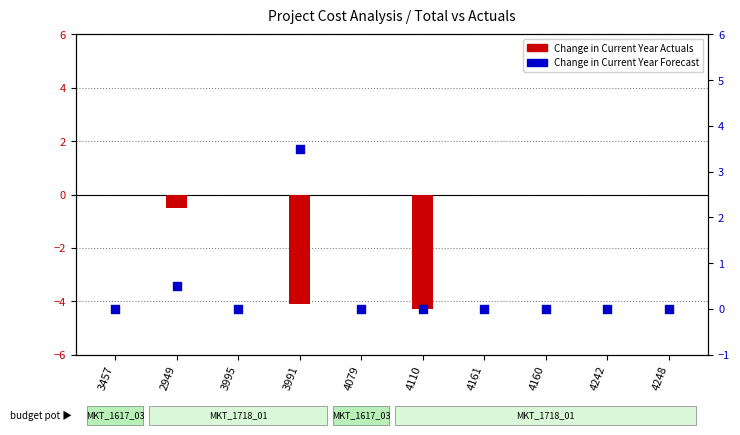

Which series contains the lowest Y value?

Change in Current Year Actuals